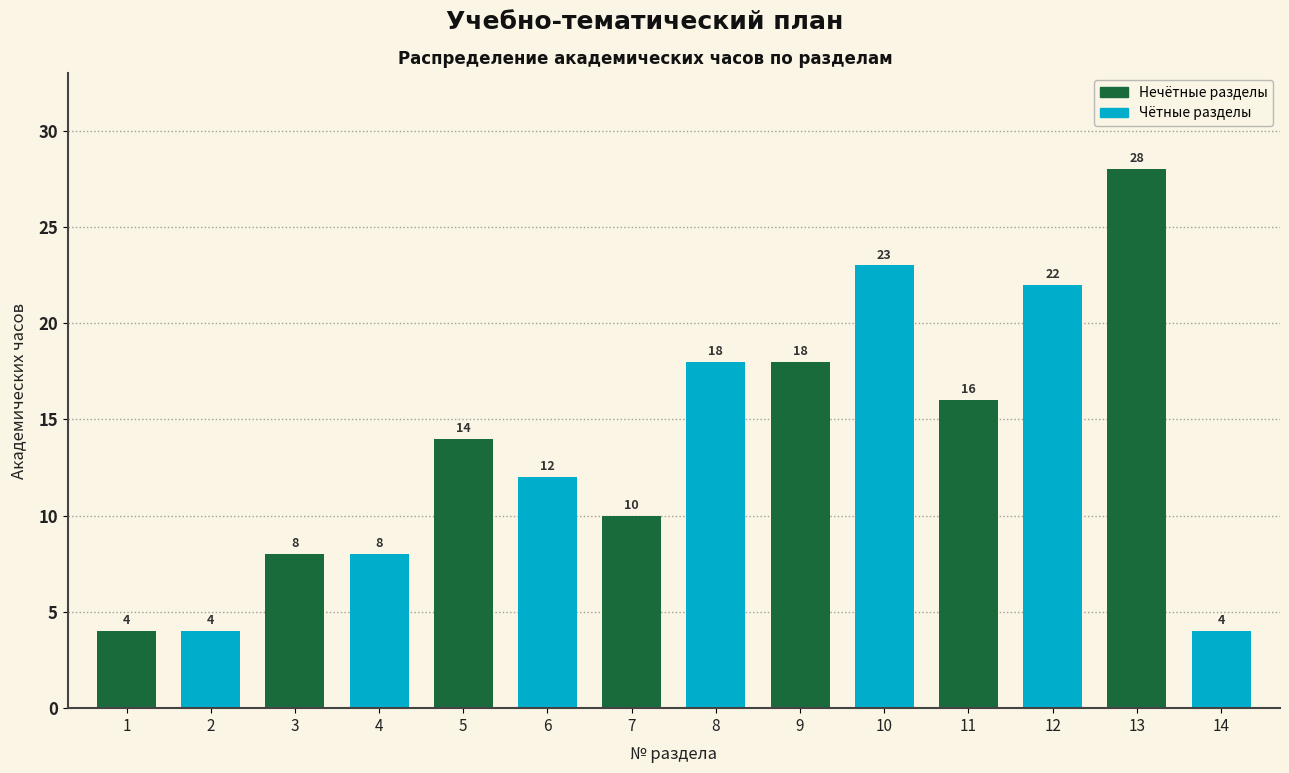

Reading left to right, what are all the values shown in this chart?

1=4	2=4	3=8	4=8	5=14	6=12	7=10	8=18	9=18	10=23	11=16	12=22	13=28	14=4